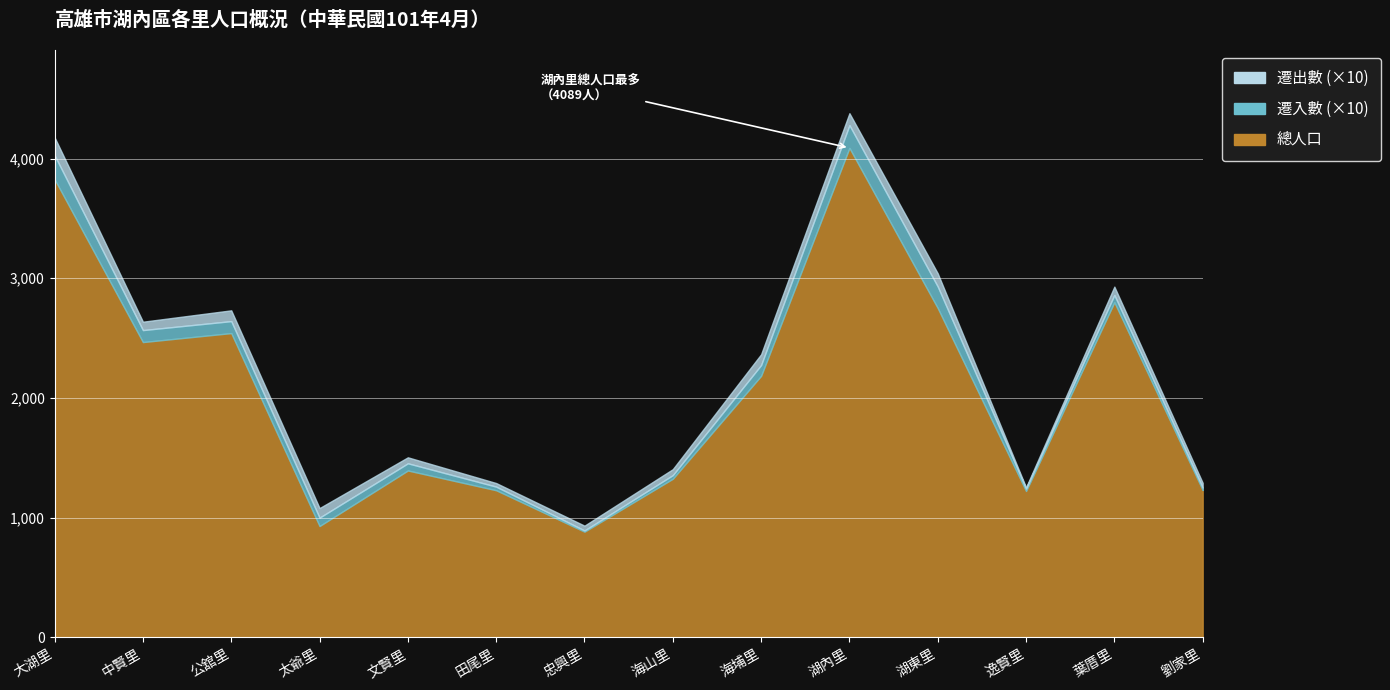

Reading left to right, transcribe all the data shown in this chart.

總人口: 3827	2467	2542	930	1394	1229	883	1325	2185	4089	2751	1223	2800	1231
遷入數: 20	10	10	7	6	3	1	3	9	19	18	2	6	2
遷出數: 15	7	9	8	5	3	4	5	9	10	11	1	7	4